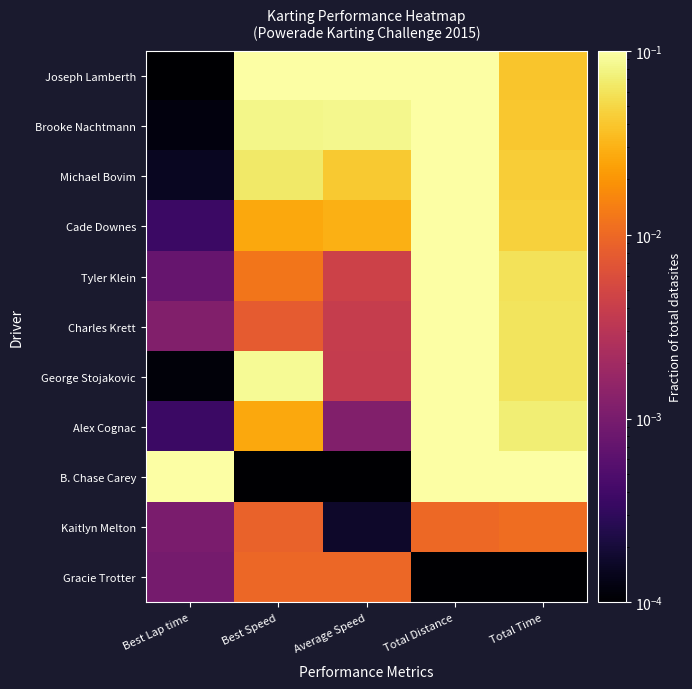

Reading right to left, list all the values displayed in this chart.

Joseph Lamberth: Total Time=0.0	Total Distance=0.1	Average Speed=0.1	Best Speed=0.1	Best Lap time=0.0
Brooke Nachtmann: Total Time=0.0	Total Distance=0.1	Average Speed=0.1	Best Speed=0.1	Best Lap time=0.0
Michael Bovim: Total Time=0.0	Total Distance=0.1	Average Speed=0.0	Best Speed=0.1	Best Lap time=0.0
Cade Downes: Total Time=0.0	Total Distance=0.1	Average Speed=0.0	Best Speed=0.0	Best Lap time=0.0
Tyler Klein: Total Time=0.1	Total Distance=0.1	Average Speed=0.0	Best Speed=0.0	Best Lap time=0.0
Charles Krett: Total Time=0.1	Total Distance=0.1	Average Speed=0.0	Best Speed=0.0	Best Lap time=0.0
George Stojakovic: Total Time=0.1	Total Distance=0.1	Average Speed=0.0	Best Speed=0.1	Best Lap time=0.0
Alex Cognac: Total Time=0.1	Total Distance=0.1	Average Speed=0.0	Best Speed=0.0	Best Lap time=0.0
B. Chase Carey: Total Time=0.1	Total Distance=0.1	Average Speed=0.0	Best Speed=0.0	Best Lap time=0.1
Kaitlyn Melton: Total Time=0.0	Total Distance=0.0	Average Speed=0.0	Best Speed=0.0	Best Lap time=0.0
Gracie Trotter: Total Time=0.0	Total Distance=0.0	Average Speed=0.0	Best Speed=0.0	Best Lap time=0.0